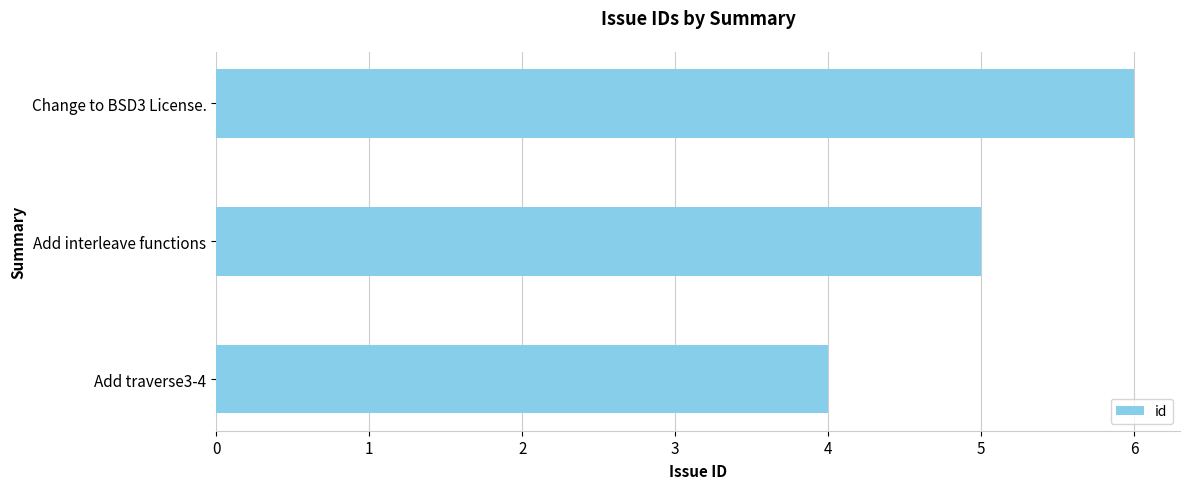

How many data points are less than 5?

1